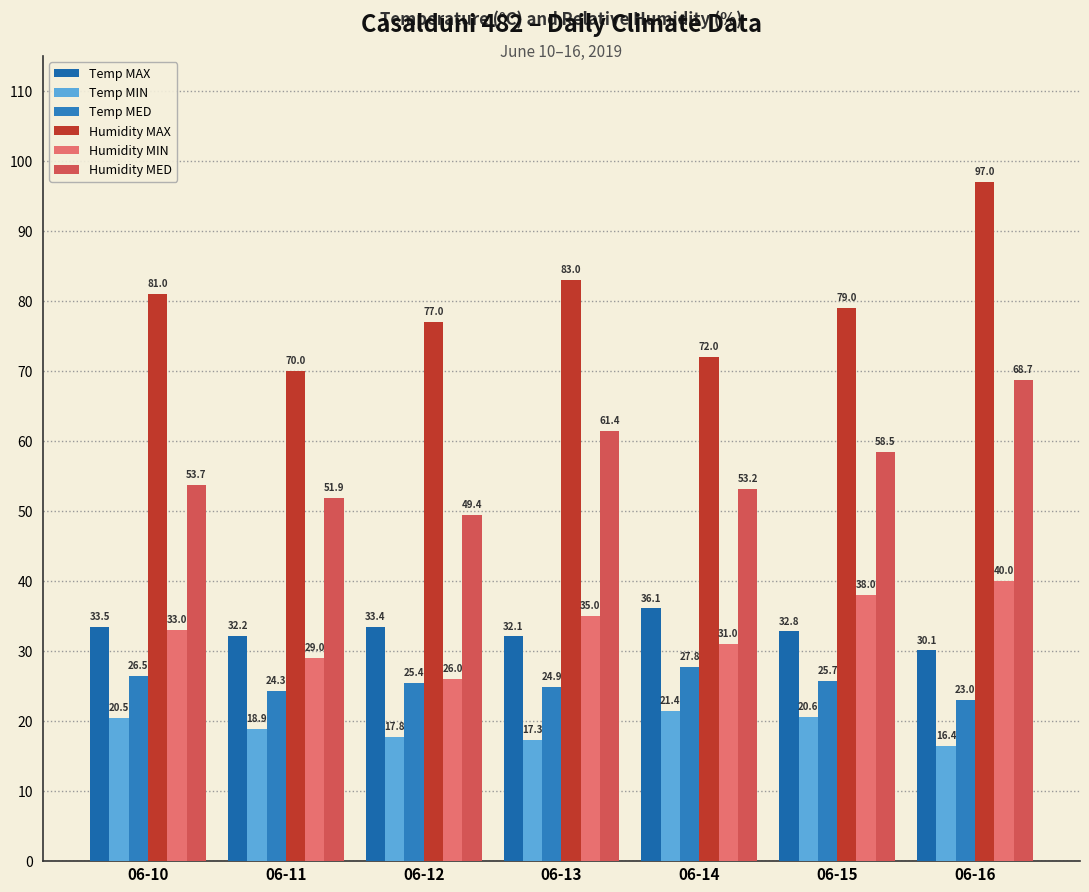

Rank the categories by Temp MED value from highest to lowest.

06-14, 06-10, 06-15, 06-12, 06-13, 06-11, 06-16